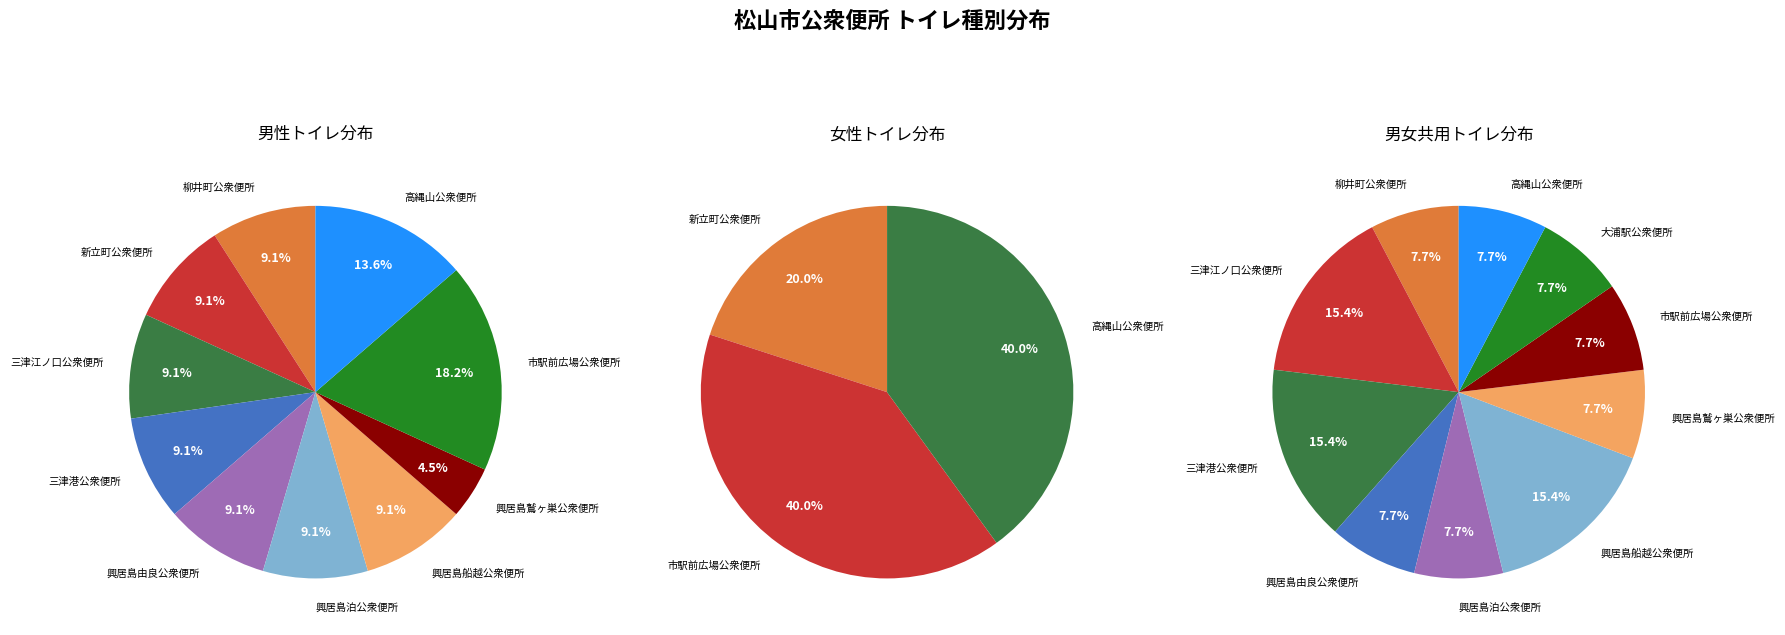

Combined, do 三津港公衆便所 and 興居島泊公衆便所 account for over 50%?

No